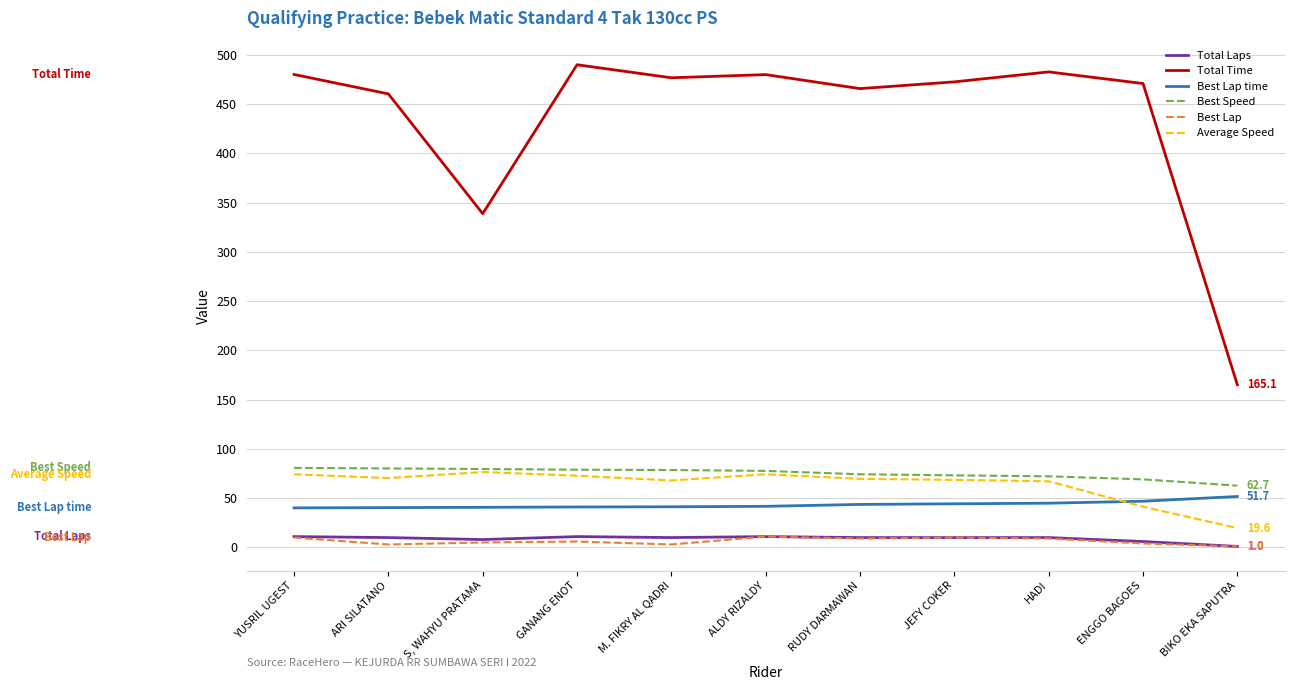

The value of Best Lap at ALDY RIZALDY is 11.0. True or false?

True